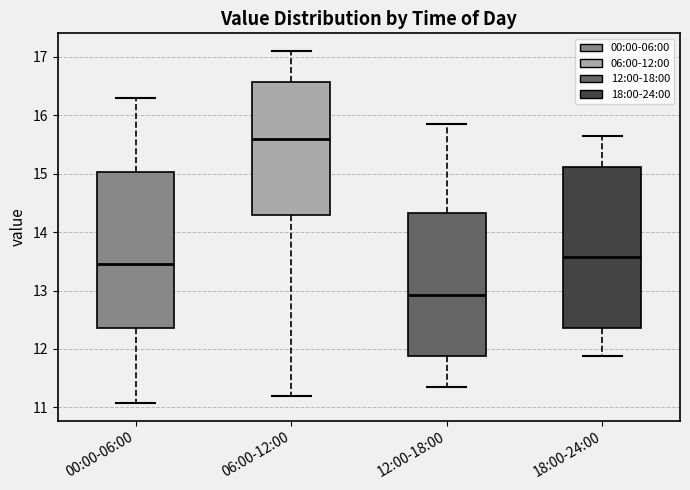

Reading left to right, read every box against the y-axis: the position of its median line, the range the box covers, and the ends of its whiskers. The values are not printed on the chart, so give them approximately, as read against the axis.

00:00-06:00: median 13.5, box 12.4 to 15.0, whiskers 11.1 to 16.3
06:00-12:00: median 15.6, box 14.3 to 16.6, whiskers 11.2 to 17.1
12:00-18:00: median 12.9, box 11.9 to 14.3, whiskers 11.4 to 15.9
18:00-24:00: median 13.6, box 12.4 to 15.1, whiskers 11.9 to 15.7